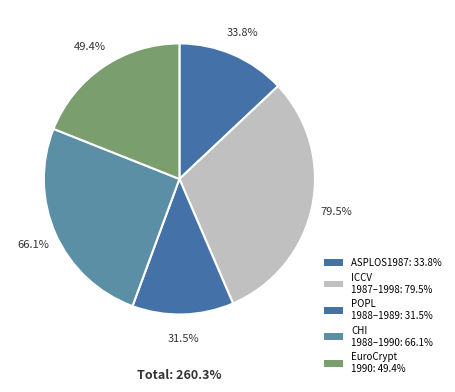

Does any single category account for the majority?

No